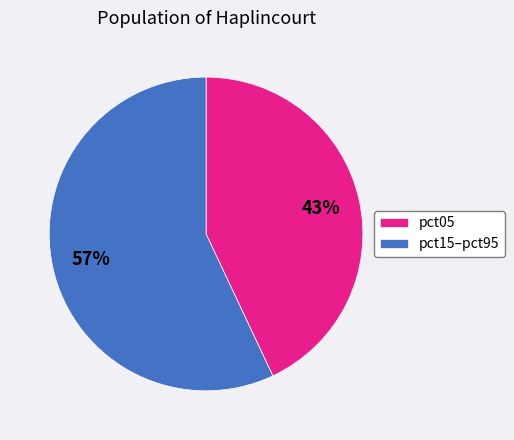

Count the number of slices in the pie.

2